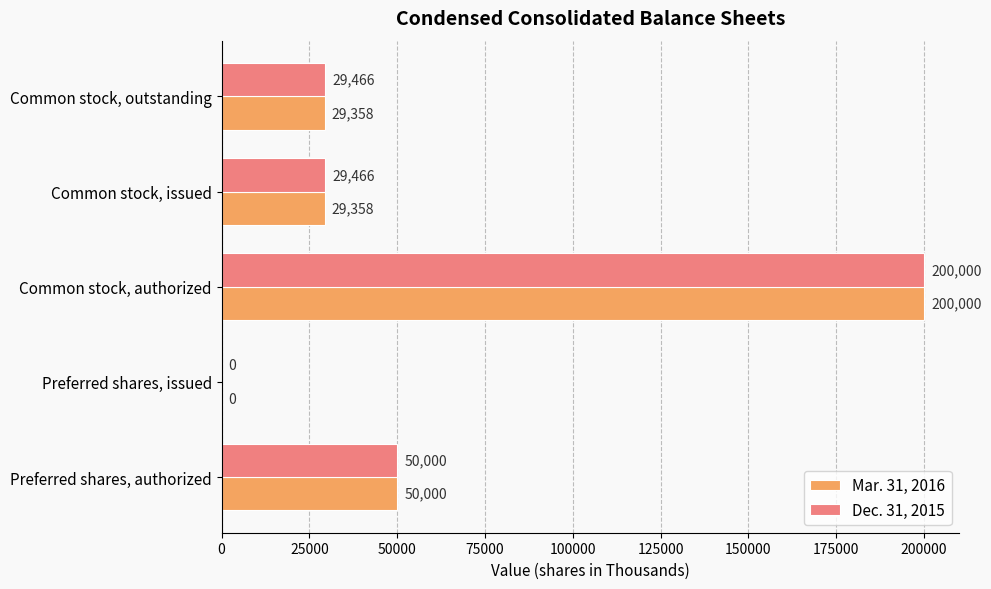

What is the sum of all Mar. 31, 2016 values?

308716